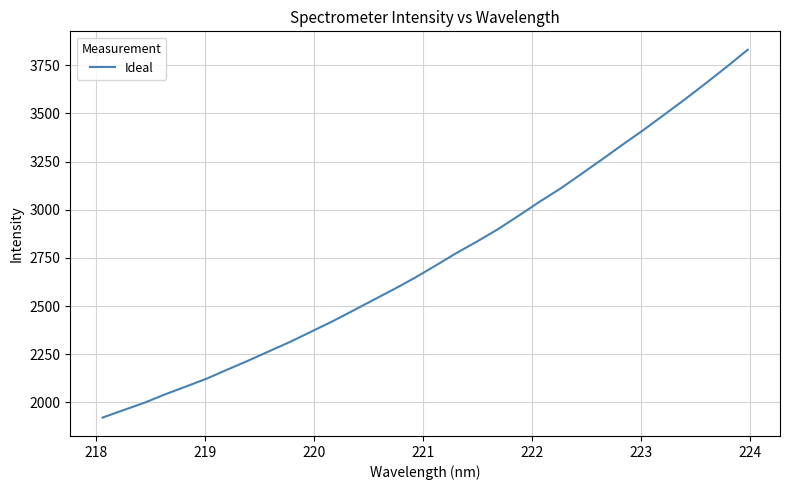

What is the difference between the maximum and minimum values?

1909.6